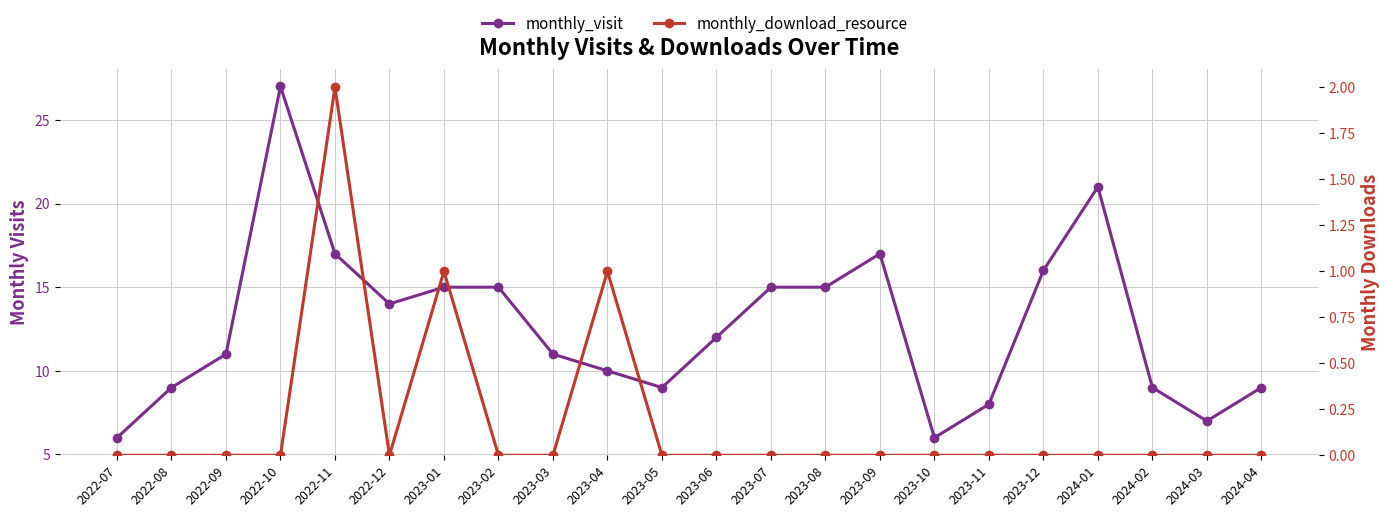

What is the spread (max minus min) of values at 2023-12?

16